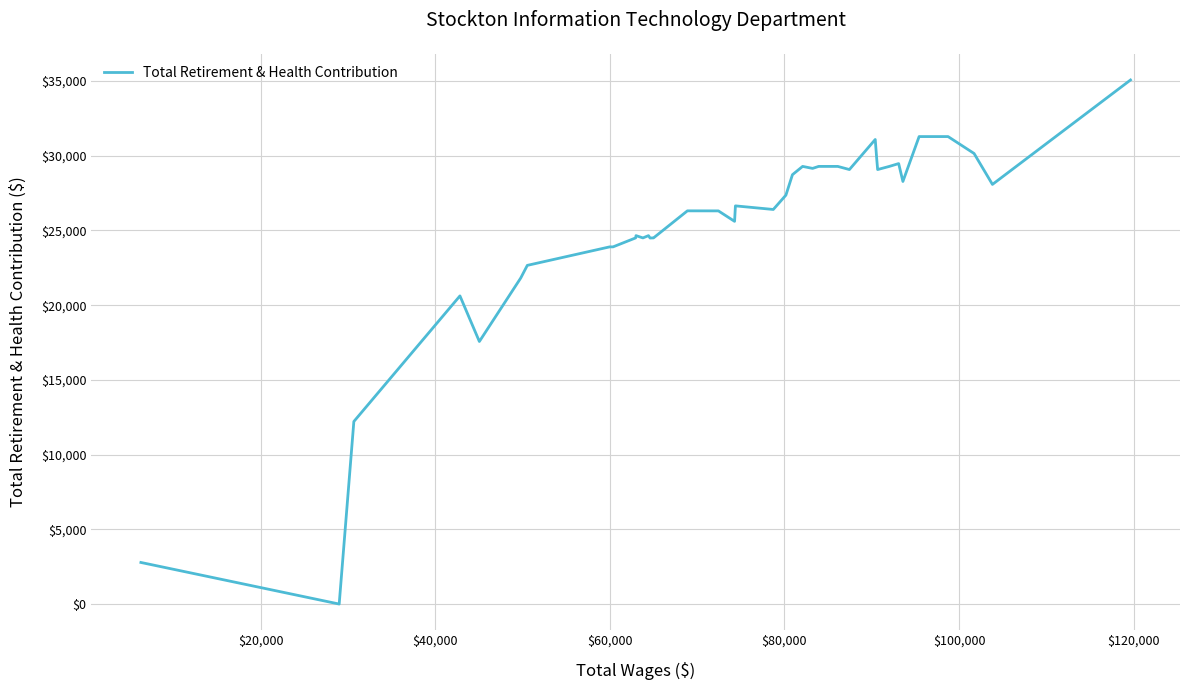

What is the difference between the maximum and minimum values?

35073